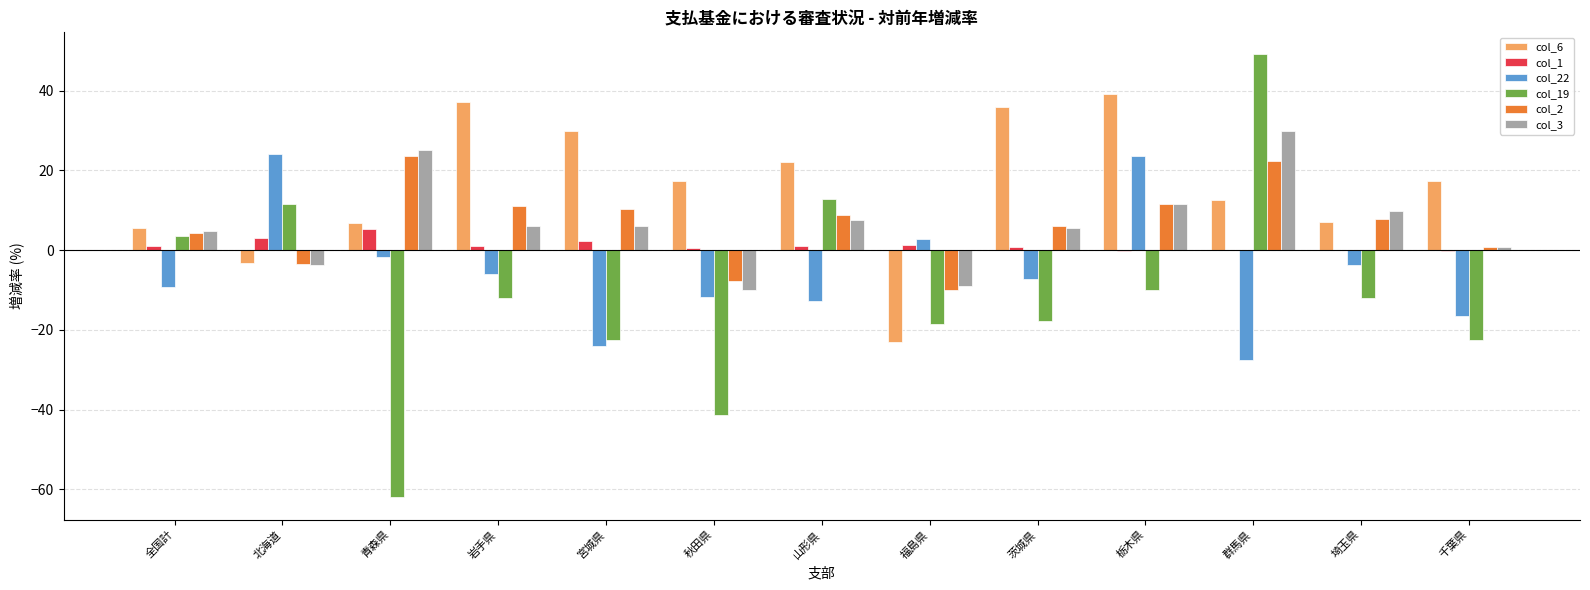

At which category does the chart reach its peak across all series?

群馬県